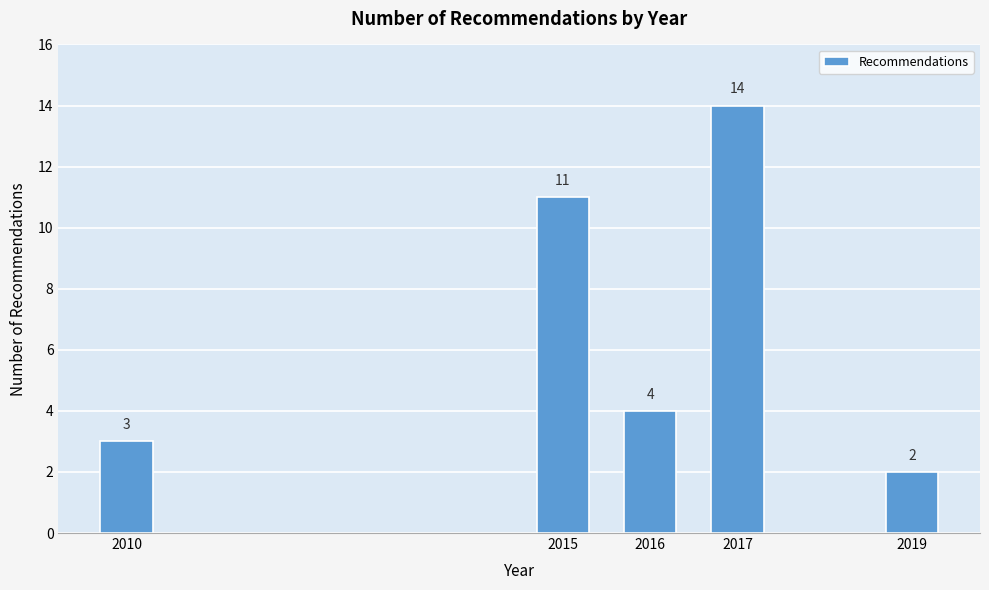

Reading right to left, list all the values displayed in this chart.

2	14	4	11	3